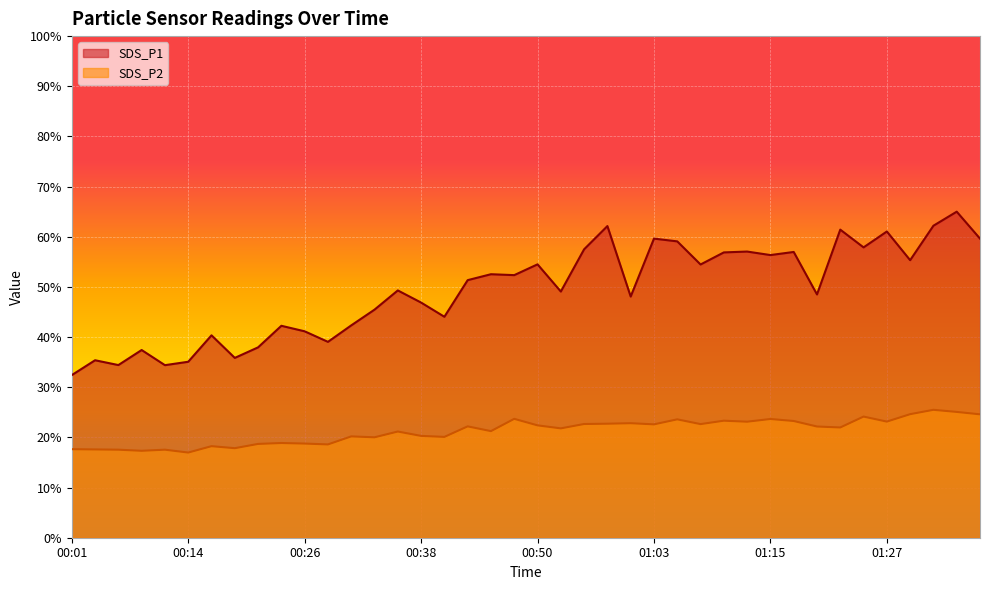

What is the label of the 26th point from the left?

01:03